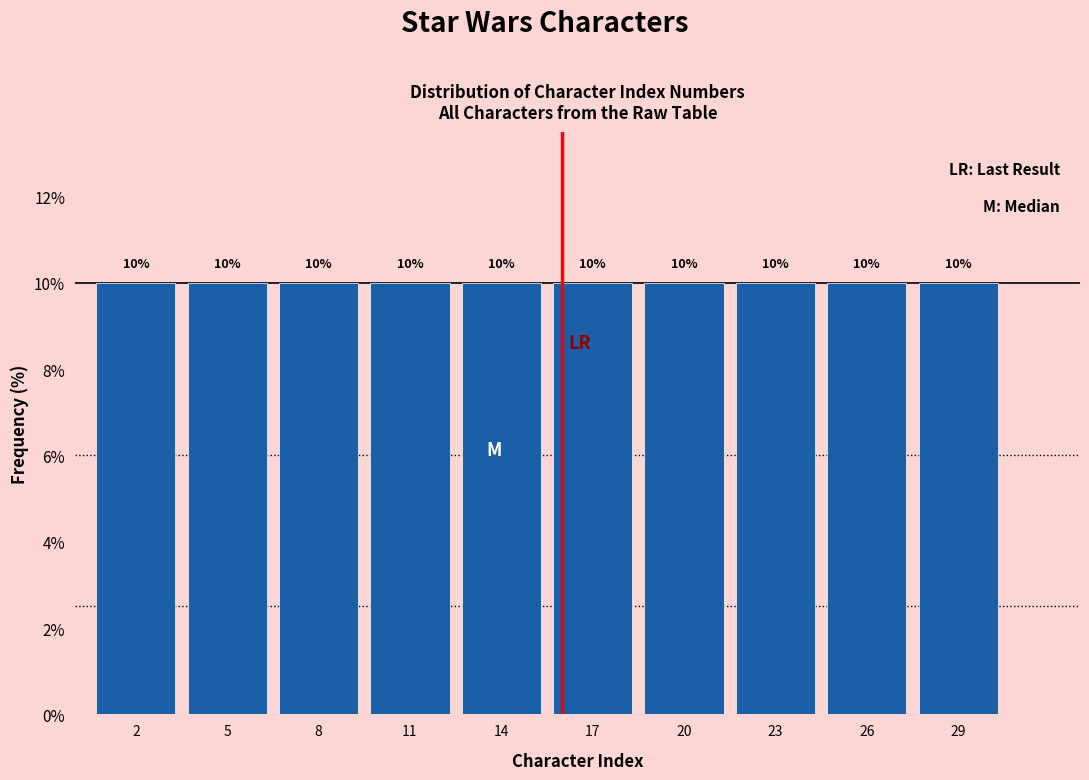

Reading left to right, list every bar in this chart as the range it spans on the x-axis followed by its height.

0.5 to 3.5: 10
3.5 to 6.5: 10
6.5 to 9.5: 10
9.5 to 12.5: 10
12.5 to 15.5: 10
15.5 to 18.5: 10
18.5 to 21.5: 10
21.5 to 24.5: 10
24.5 to 27.5: 10
27.5 to 30.5: 10